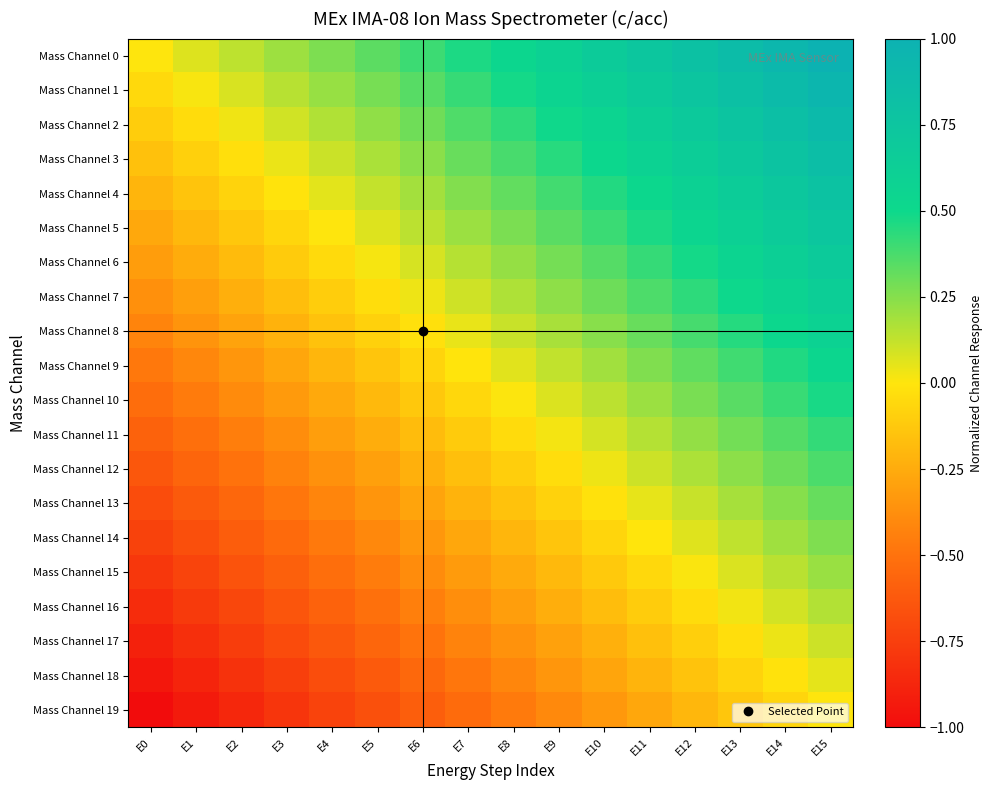

What is the minimum value shown in the chart?

-1.0